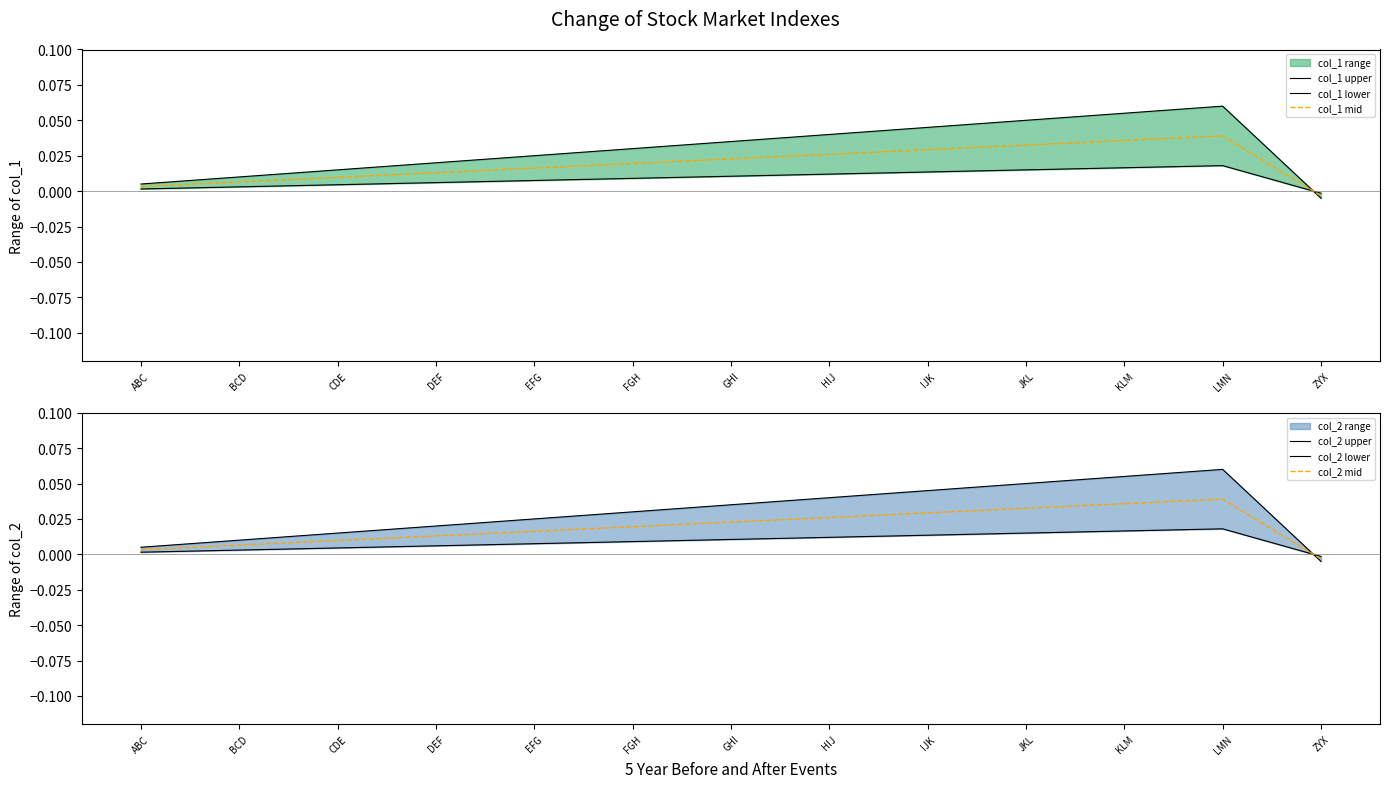

Reading left to right, extract all data points from this chart.

col_1 upper: 0.0	0.0	0.0	0.0	0.0	0.0	0.0	0.0	0.0	0.1	0.1	0.1	-0.0
col_1 lower: 0.0	0.0	0.0	0.0	0.0	0.0	0.0	0.0	0.0	0.0	0.0	0.0	-0.0
col_1 mid: 0.0	0.0	0.0	0.0	0.0	0.0	0.0	0.0	0.0	0.0	0.0	0.0	-0.0
col_2 upper: 0.0	0.0	0.0	0.0	0.0	0.0	0.0	0.0	0.0	0.0	0.1	0.1	-0.0
col_2 lower: 0.0	0.0	0.0	0.0	0.0	0.0	0.0	0.0	0.0	0.0	0.0	0.0	-0.0
col_2 mid: 0.0	0.0	0.0	0.0	0.0	0.0	0.0	0.0	0.0	0.0	0.0	0.0	-0.0